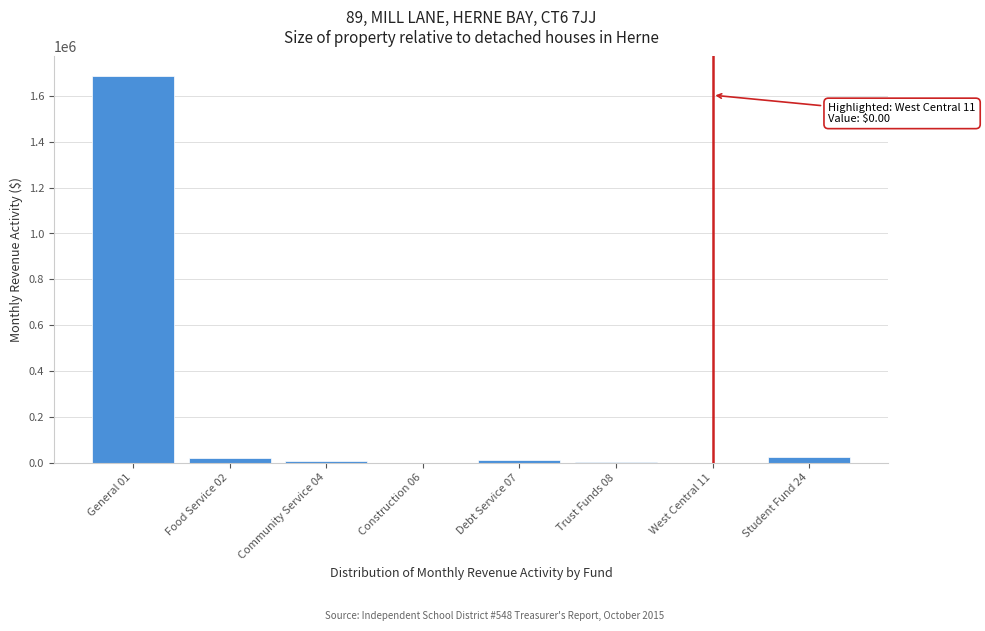

The value at West Central 11 is 0.0. True or false?

True